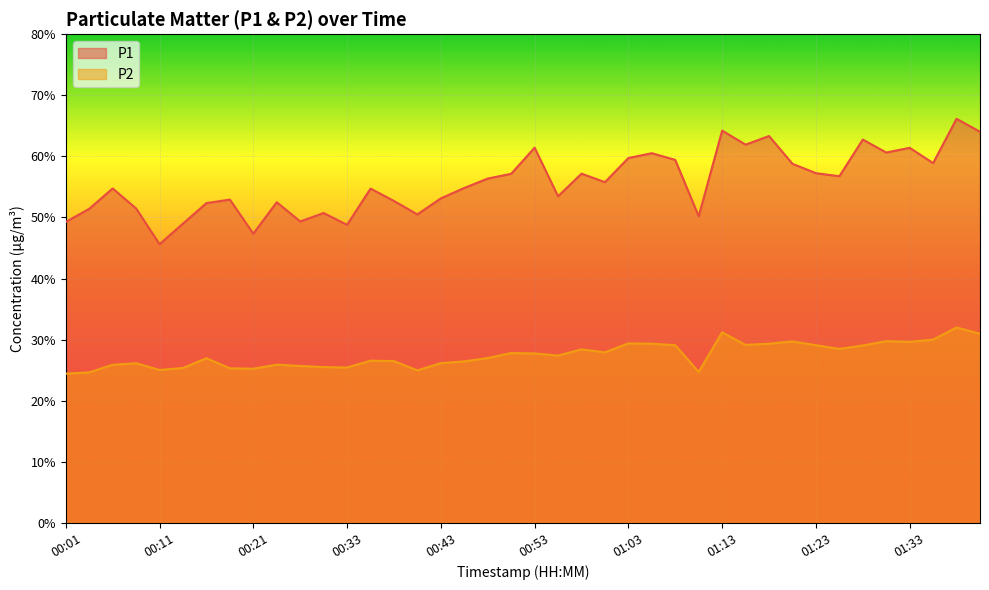

The value of P2 at 00:16 is 15.7. True or false?

False